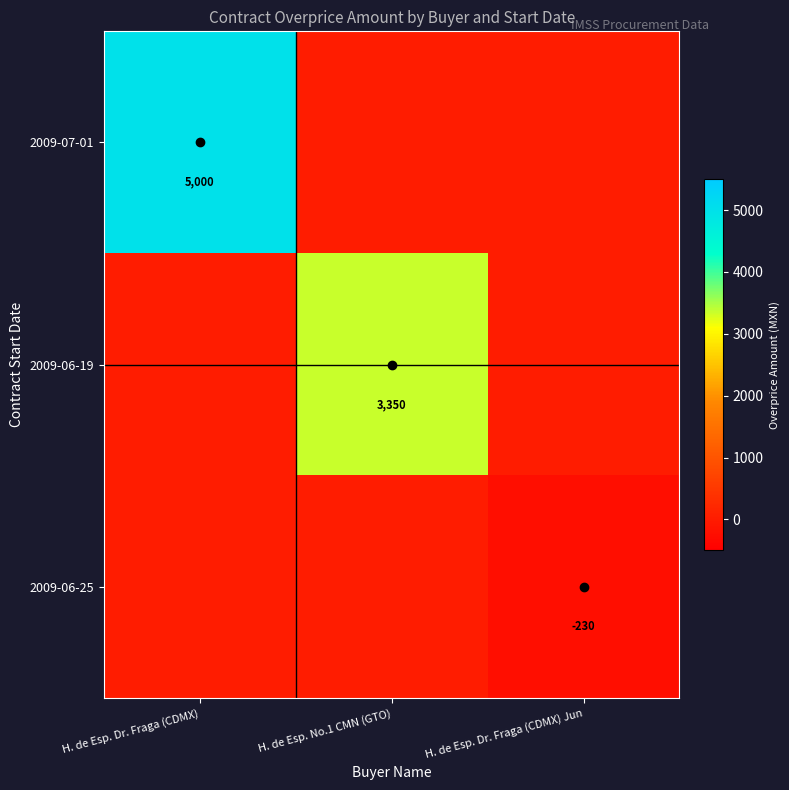

Which has a higher value, H. de Esp. No.1 CMN (GTO) or H. de Esp. Dr. Fraga (CDMX)?

H. de Esp. Dr. Fraga (CDMX)